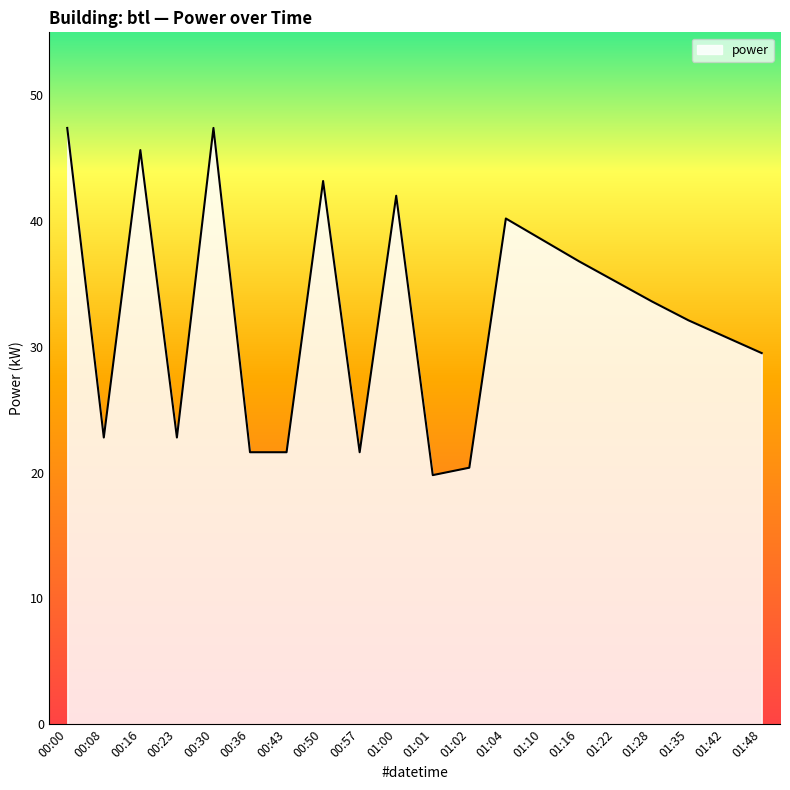

True or false: the data shows 19.5 at 01:22.

False